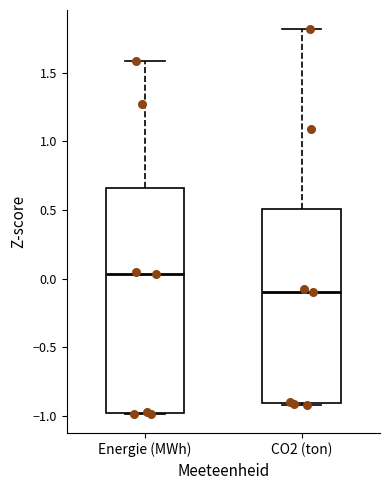

Comparing the boxes themselves (not the whiskers), which one is the tallest?

Energie (MWh)